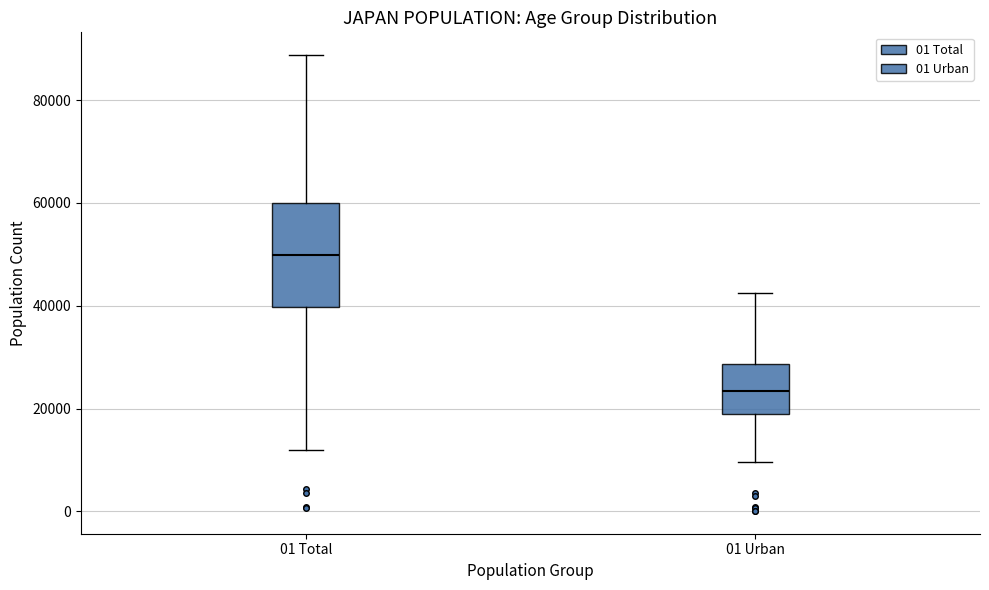

Reading left to right, read every box against the y-axis: the position of its median line, the range the box covers, and the ends of its whiskers. The values are not printed on the chart, so give them approximately, as read against the axis.

01 Total: median 50000, box 40000 to 60000, whiskers 12000 to 88000
01 Urban: median 24000, box 18000 to 28000, whiskers 10000 to 42000